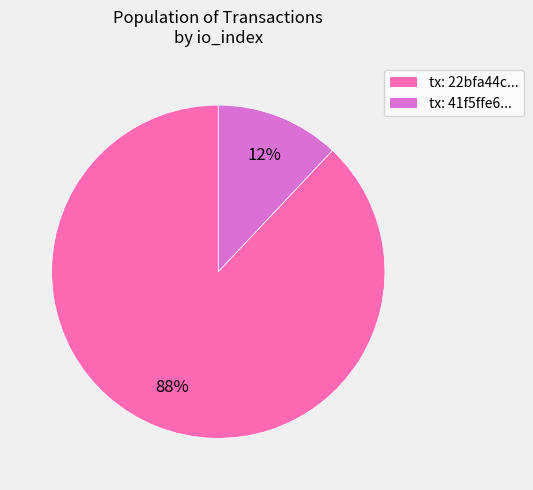

To the nearest percent, what is the difference between the largest and smallest slice percentages?

76%